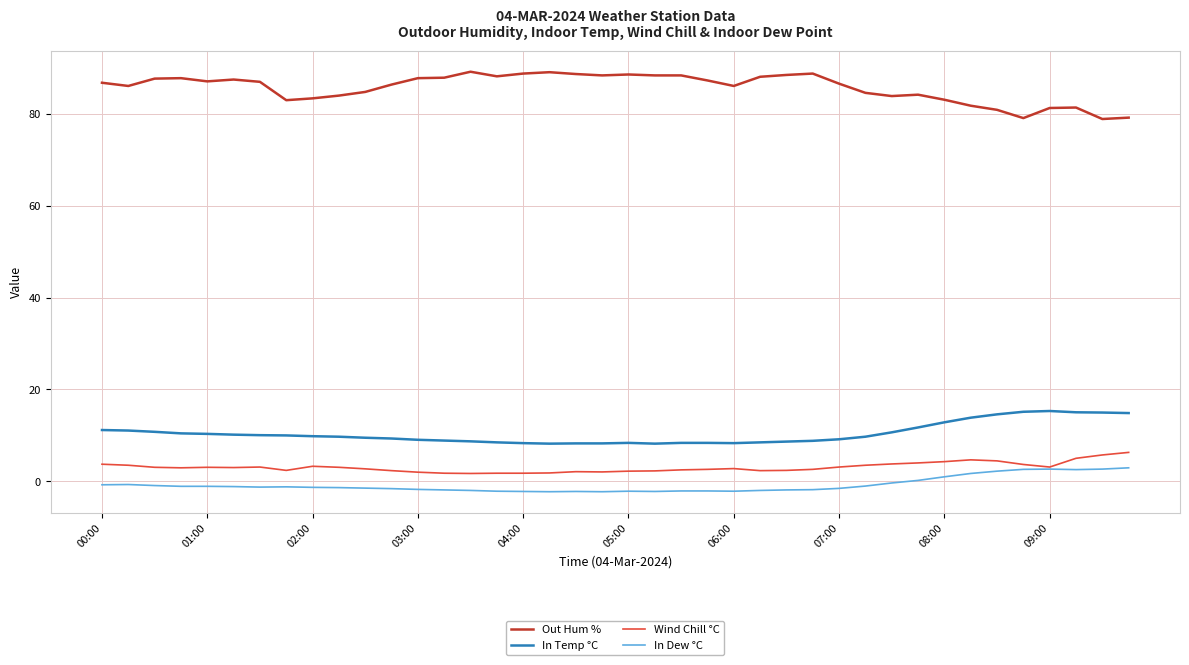

True or false: Out Hum % and Wind Chill °C intersect in this chart.

False